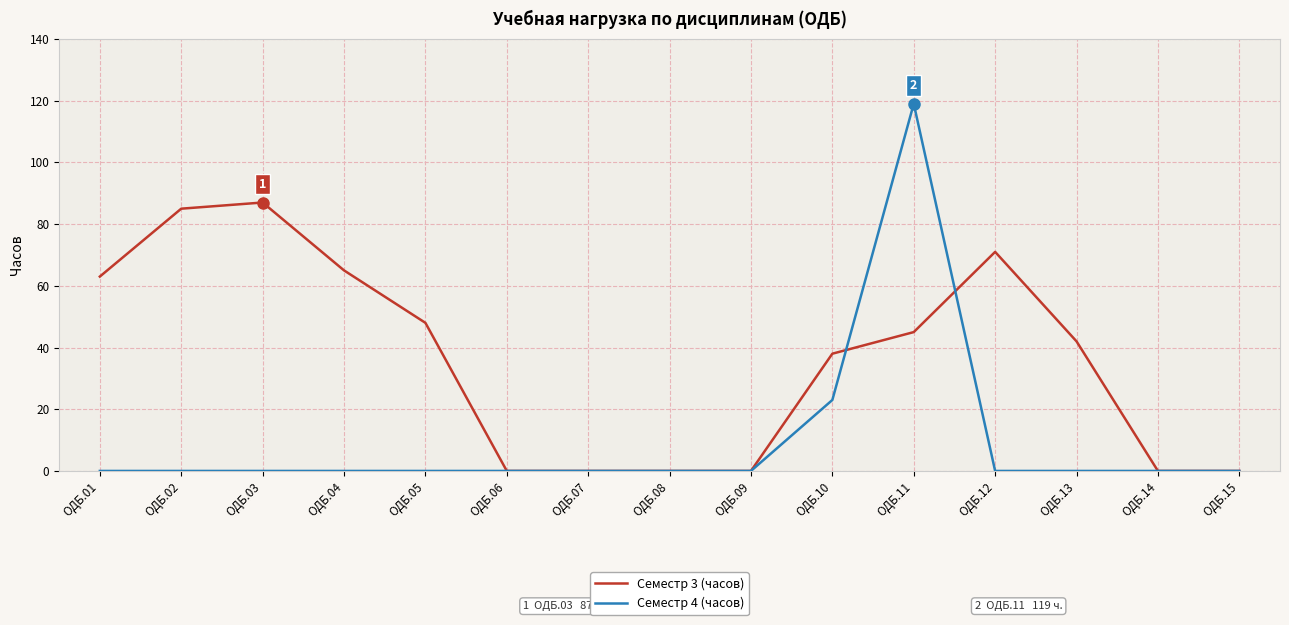

How many distinct data groups are displayed?

2